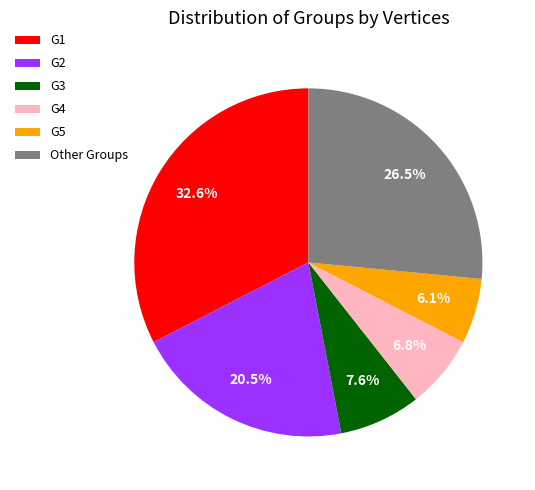

Is G3 the majority of the pie?

No